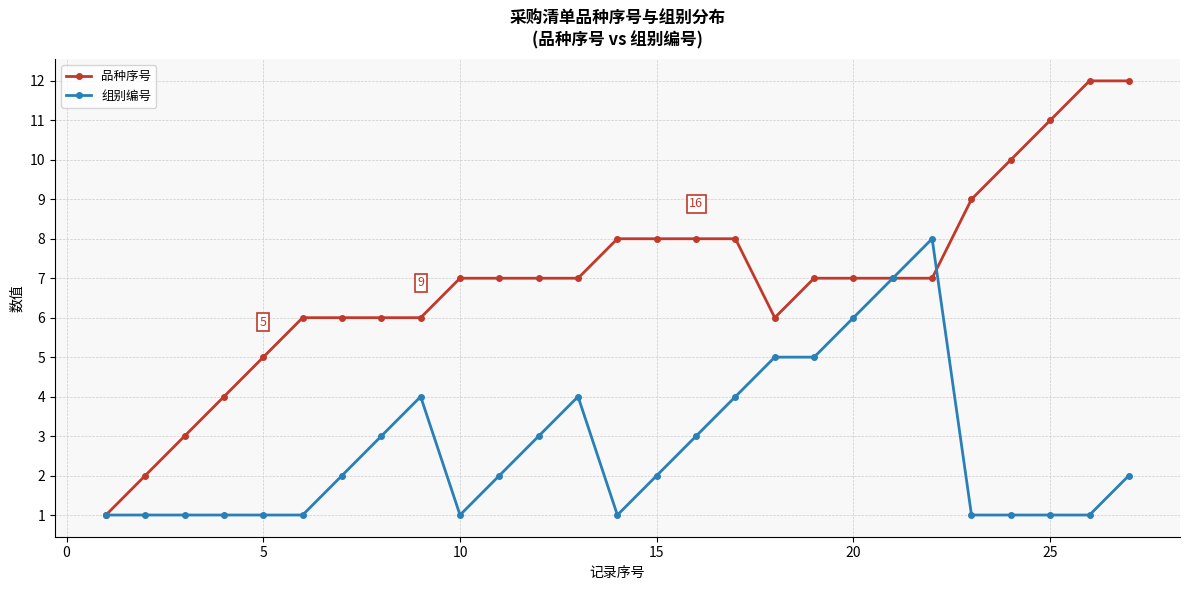

True or false: 组别编号 has more than 0 interior local peaks.

True